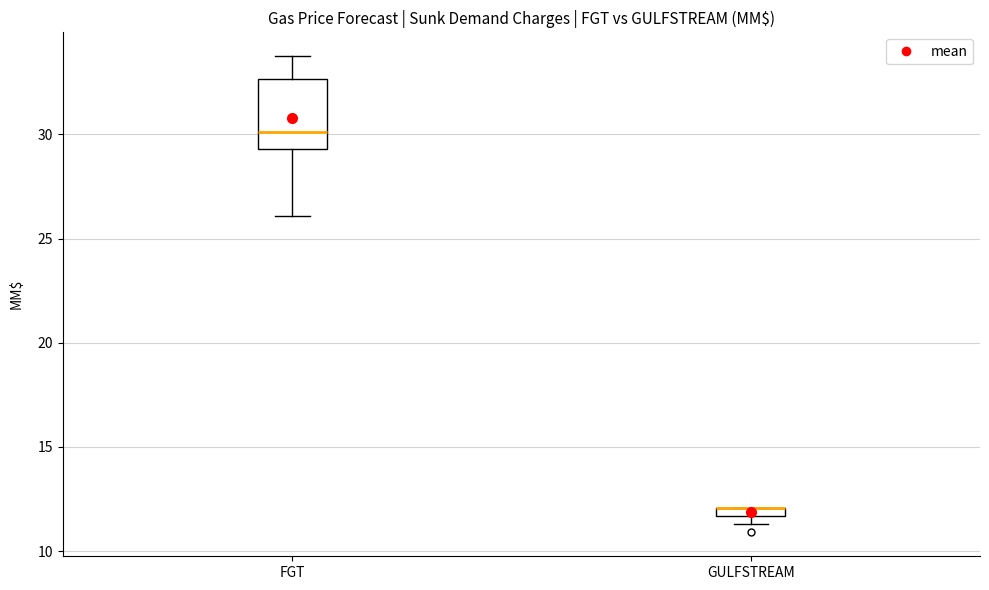

Where is the upper edge of the box for GULFSTREAM on the y-axis? The values are not printed on the chart, so give them approximately, as read against the axis.

12.0